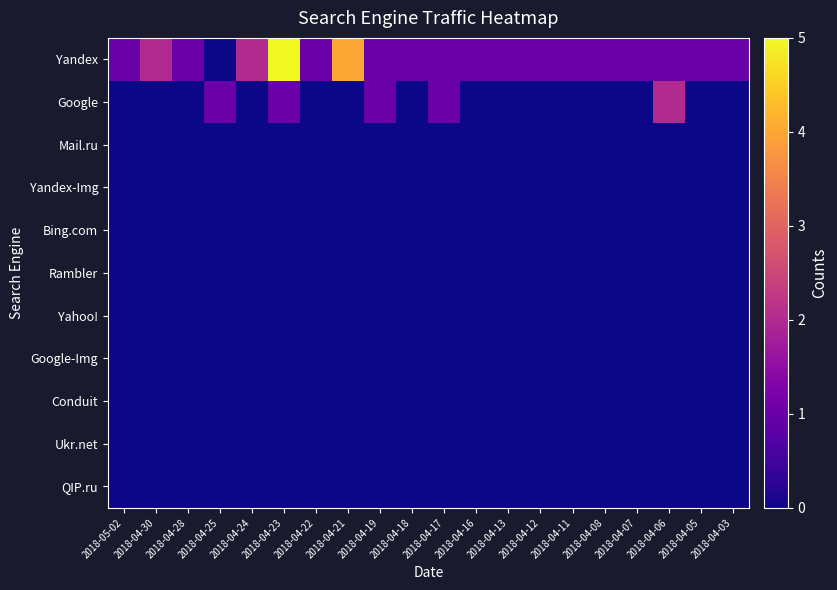

Reading right to left, what are all the values shown in this chart?

Yandex: 2018-04-03=1	2018-04-05=1	2018-04-06=1	2018-04-07=1	2018-04-08=1	2018-04-11=1	2018-04-12=1	2018-04-13=1	2018-04-16=1	2018-04-17=1	2018-04-18=1	2018-04-19=1	2018-04-21=4	2018-04-22=1	2018-04-23=5	2018-04-24=2	2018-04-25=0	2018-04-28=1	2018-04-30=2	2018-05-02=1
Google: 2018-04-03=0	2018-04-05=0	2018-04-06=2	2018-04-07=0	2018-04-08=0	2018-04-11=0	2018-04-12=0	2018-04-13=0	2018-04-16=0	2018-04-17=1	2018-04-18=0	2018-04-19=1	2018-04-21=0	2018-04-22=0	2018-04-23=1	2018-04-24=0	2018-04-25=1	2018-04-28=0	2018-04-30=0	2018-05-02=0
Mail.ru: 2018-04-03=0	2018-04-05=0	2018-04-06=0	2018-04-07=0	2018-04-08=0	2018-04-11=0	2018-04-12=0	2018-04-13=0	2018-04-16=0	2018-04-17=0	2018-04-18=0	2018-04-19=0	2018-04-21=0	2018-04-22=0	2018-04-23=0	2018-04-24=0	2018-04-25=0	2018-04-28=0	2018-04-30=0	2018-05-02=0
Yandex-Img: 2018-04-03=0	2018-04-05=0	2018-04-06=0	2018-04-07=0	2018-04-08=0	2018-04-11=0	2018-04-12=0	2018-04-13=0	2018-04-16=0	2018-04-17=0	2018-04-18=0	2018-04-19=0	2018-04-21=0	2018-04-22=0	2018-04-23=0	2018-04-24=0	2018-04-25=0	2018-04-28=0	2018-04-30=0	2018-05-02=0
Bing.com: 2018-04-03=0	2018-04-05=0	2018-04-06=0	2018-04-07=0	2018-04-08=0	2018-04-11=0	2018-04-12=0	2018-04-13=0	2018-04-16=0	2018-04-17=0	2018-04-18=0	2018-04-19=0	2018-04-21=0	2018-04-22=0	2018-04-23=0	2018-04-24=0	2018-04-25=0	2018-04-28=0	2018-04-30=0	2018-05-02=0
Rambler: 2018-04-03=0	2018-04-05=0	2018-04-06=0	2018-04-07=0	2018-04-08=0	2018-04-11=0	2018-04-12=0	2018-04-13=0	2018-04-16=0	2018-04-17=0	2018-04-18=0	2018-04-19=0	2018-04-21=0	2018-04-22=0	2018-04-23=0	2018-04-24=0	2018-04-25=0	2018-04-28=0	2018-04-30=0	2018-05-02=0
Yahoo!: 2018-04-03=0	2018-04-05=0	2018-04-06=0	2018-04-07=0	2018-04-08=0	2018-04-11=0	2018-04-12=0	2018-04-13=0	2018-04-16=0	2018-04-17=0	2018-04-18=0	2018-04-19=0	2018-04-21=0	2018-04-22=0	2018-04-23=0	2018-04-24=0	2018-04-25=0	2018-04-28=0	2018-04-30=0	2018-05-02=0
Google-Img: 2018-04-03=0	2018-04-05=0	2018-04-06=0	2018-04-07=0	2018-04-08=0	2018-04-11=0	2018-04-12=0	2018-04-13=0	2018-04-16=0	2018-04-17=0	2018-04-18=0	2018-04-19=0	2018-04-21=0	2018-04-22=0	2018-04-23=0	2018-04-24=0	2018-04-25=0	2018-04-28=0	2018-04-30=0	2018-05-02=0
Conduit: 2018-04-03=0	2018-04-05=0	2018-04-06=0	2018-04-07=0	2018-04-08=0	2018-04-11=0	2018-04-12=0	2018-04-13=0	2018-04-16=0	2018-04-17=0	2018-04-18=0	2018-04-19=0	2018-04-21=0	2018-04-22=0	2018-04-23=0	2018-04-24=0	2018-04-25=0	2018-04-28=0	2018-04-30=0	2018-05-02=0
Ukr.net: 2018-04-03=0	2018-04-05=0	2018-04-06=0	2018-04-07=0	2018-04-08=0	2018-04-11=0	2018-04-12=0	2018-04-13=0	2018-04-16=0	2018-04-17=0	2018-04-18=0	2018-04-19=0	2018-04-21=0	2018-04-22=0	2018-04-23=0	2018-04-24=0	2018-04-25=0	2018-04-28=0	2018-04-30=0	2018-05-02=0
QIP.ru: 2018-04-03=0	2018-04-05=0	2018-04-06=0	2018-04-07=0	2018-04-08=0	2018-04-11=0	2018-04-12=0	2018-04-13=0	2018-04-16=0	2018-04-17=0	2018-04-18=0	2018-04-19=0	2018-04-21=0	2018-04-22=0	2018-04-23=0	2018-04-24=0	2018-04-25=0	2018-04-28=0	2018-04-30=0	2018-05-02=0